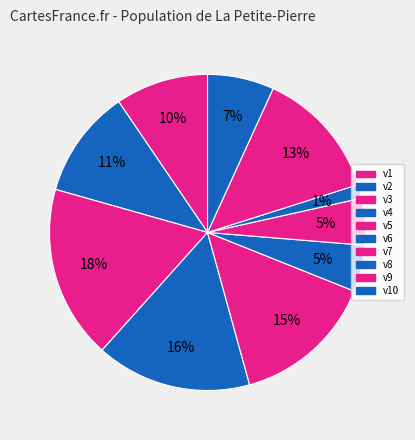

Which category has the smallest portion of the pie?

v8